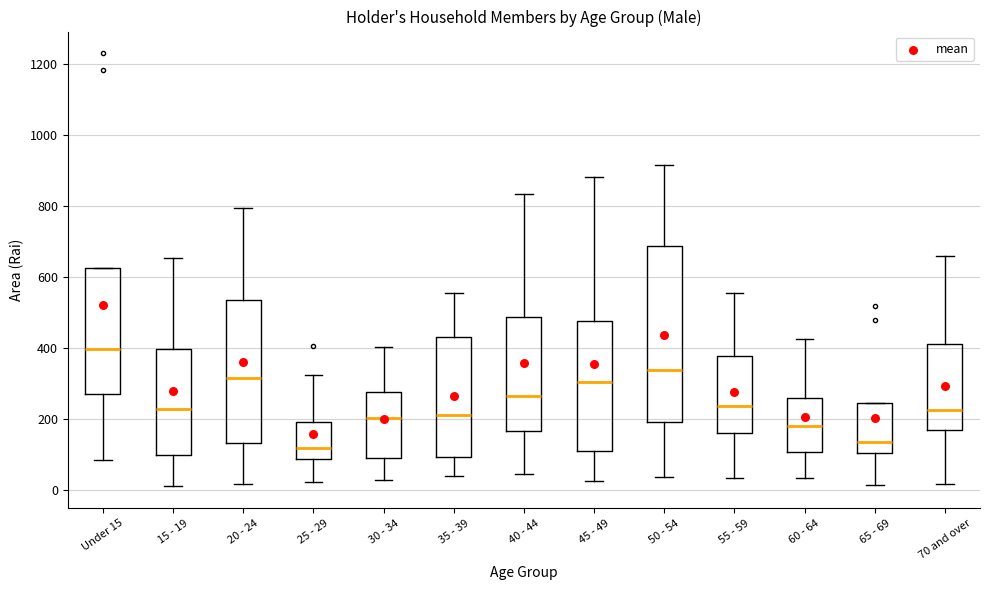

Comparing the boxes themselves (not the whiskers), which one is the tallest?

50 - 54